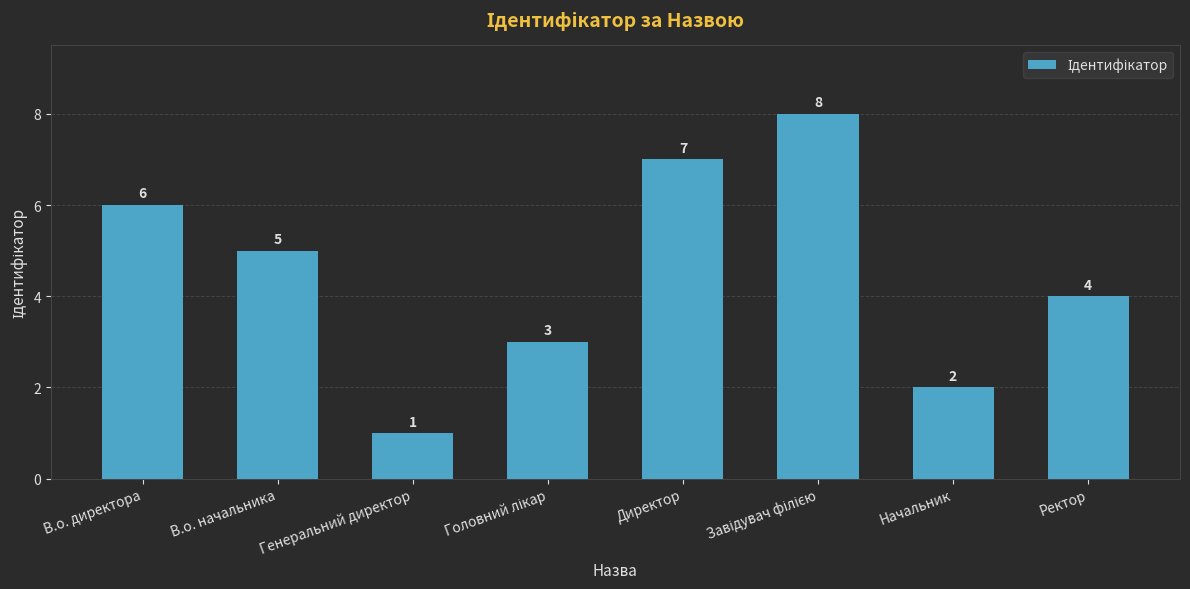

Does the chart contain any negative values?

No